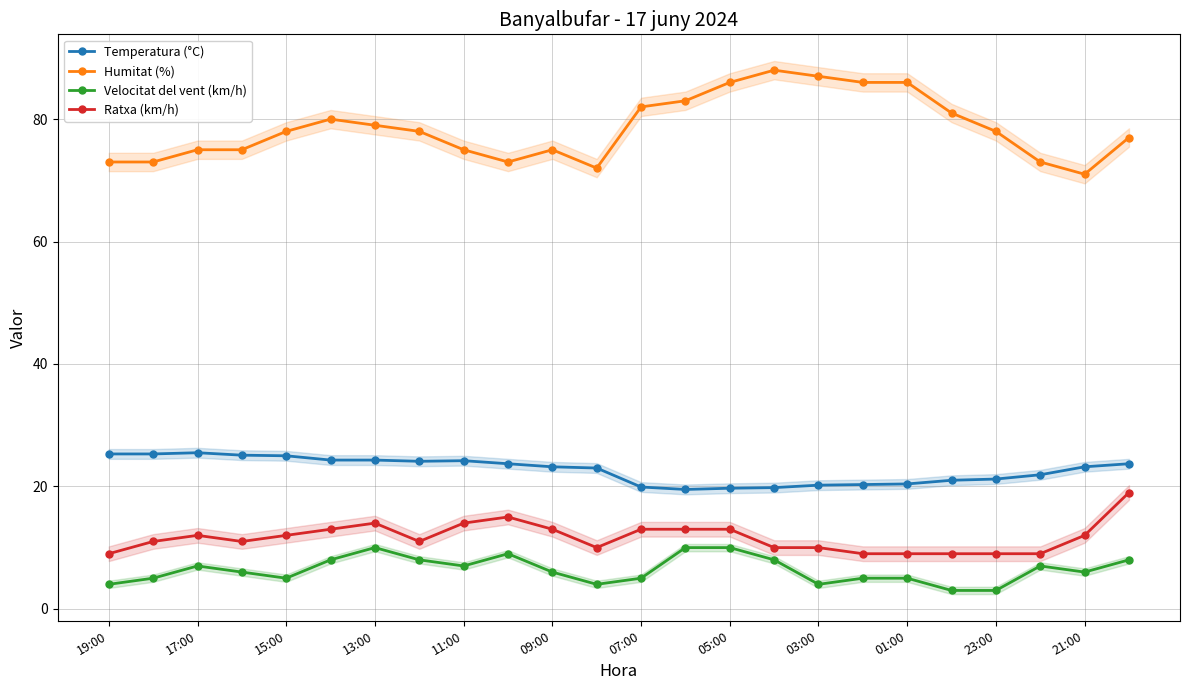

Is the value of Humitat (%) at 07:00 greater than the value of Ratxa (km/h) at 21:00?

Yes